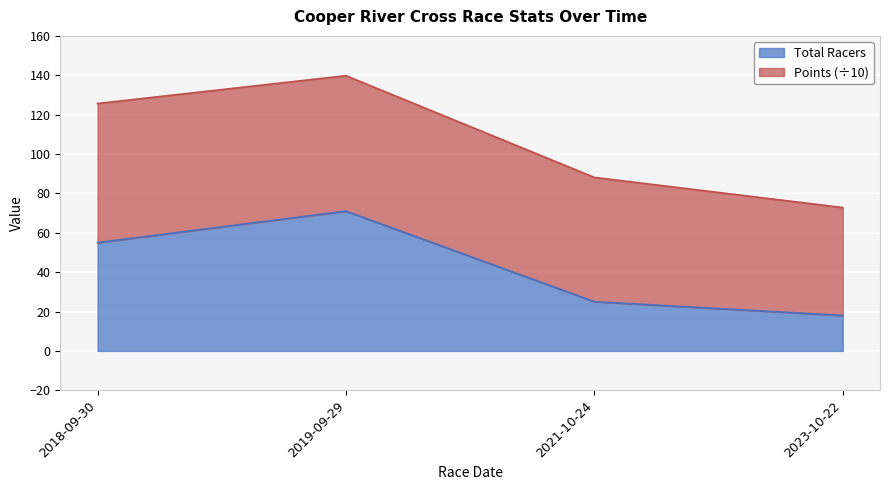

At which label does the data first exceed 55?

2019-09-29